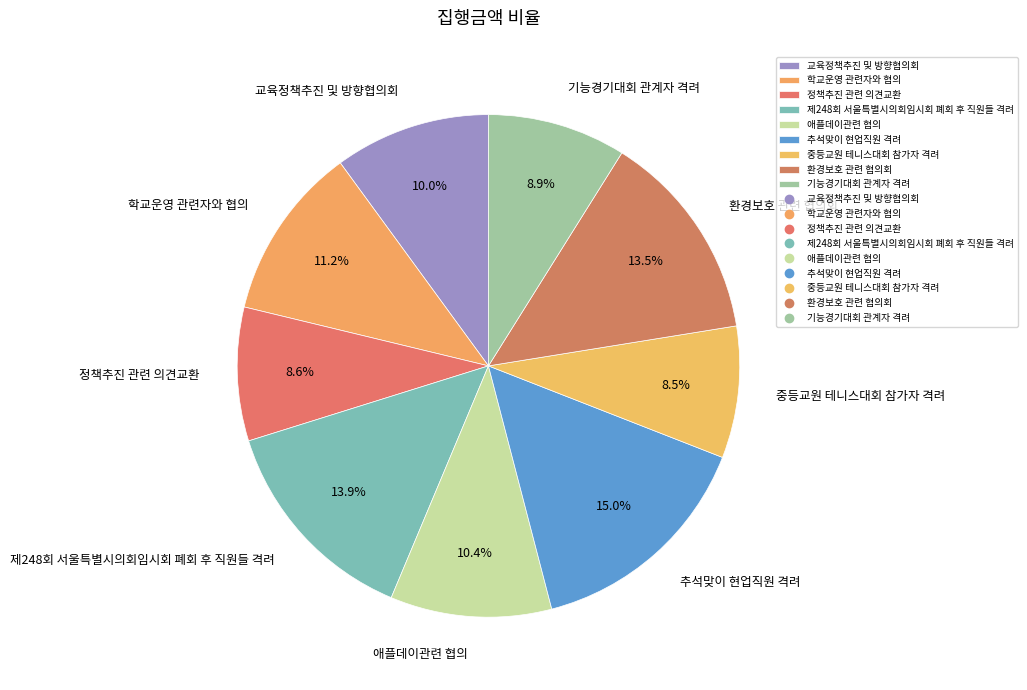

Which slice is the largest?

추석맞이 현업직원 격려